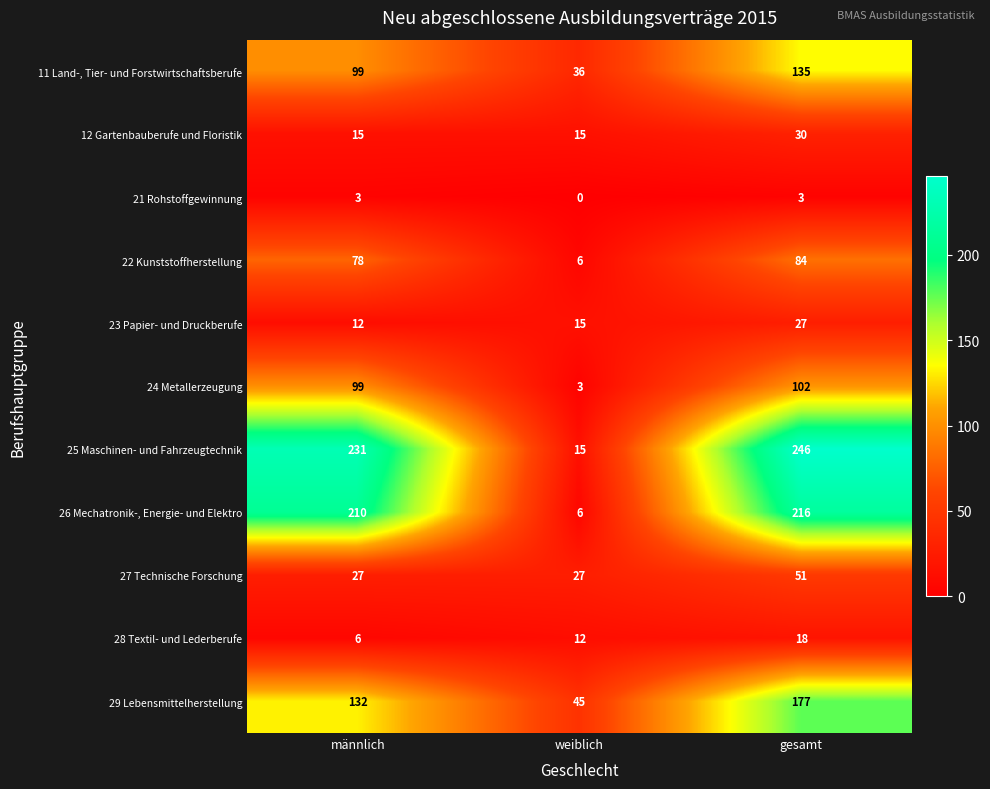

Which series has the largest total across all categories?

25 Maschinen- und Fahrzeugtechnik